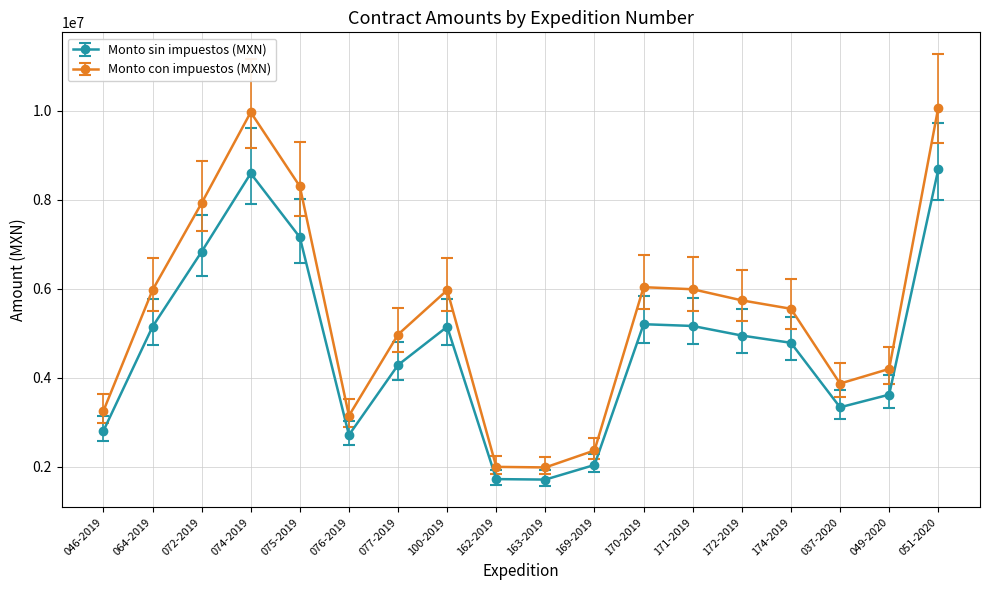

The value of Monto sin impuestos (MXN) at 170-2019 is 5202214.8. True or false?

True